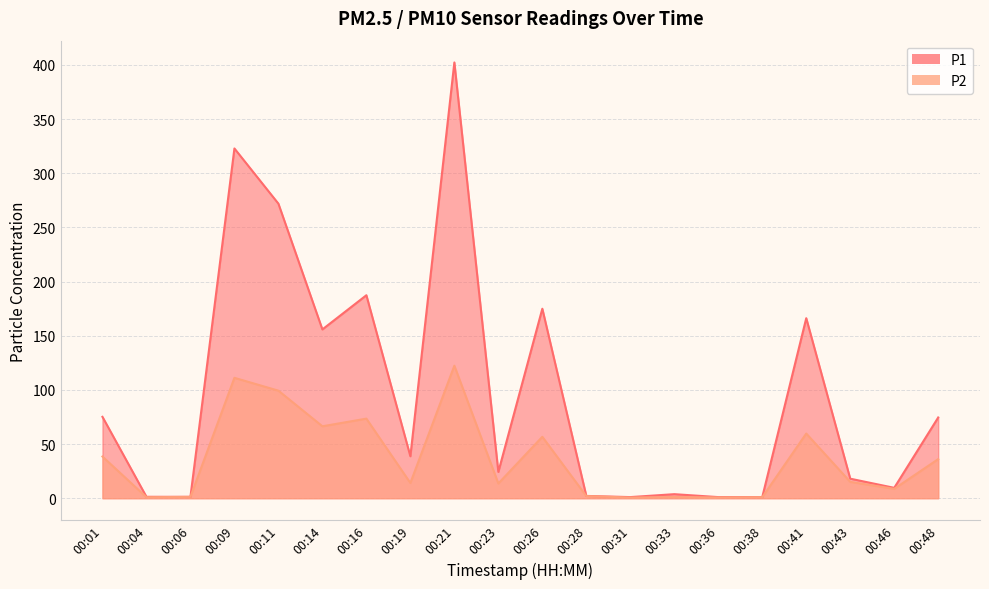

True or false: P1 has more than 1 interior local peaks.

True